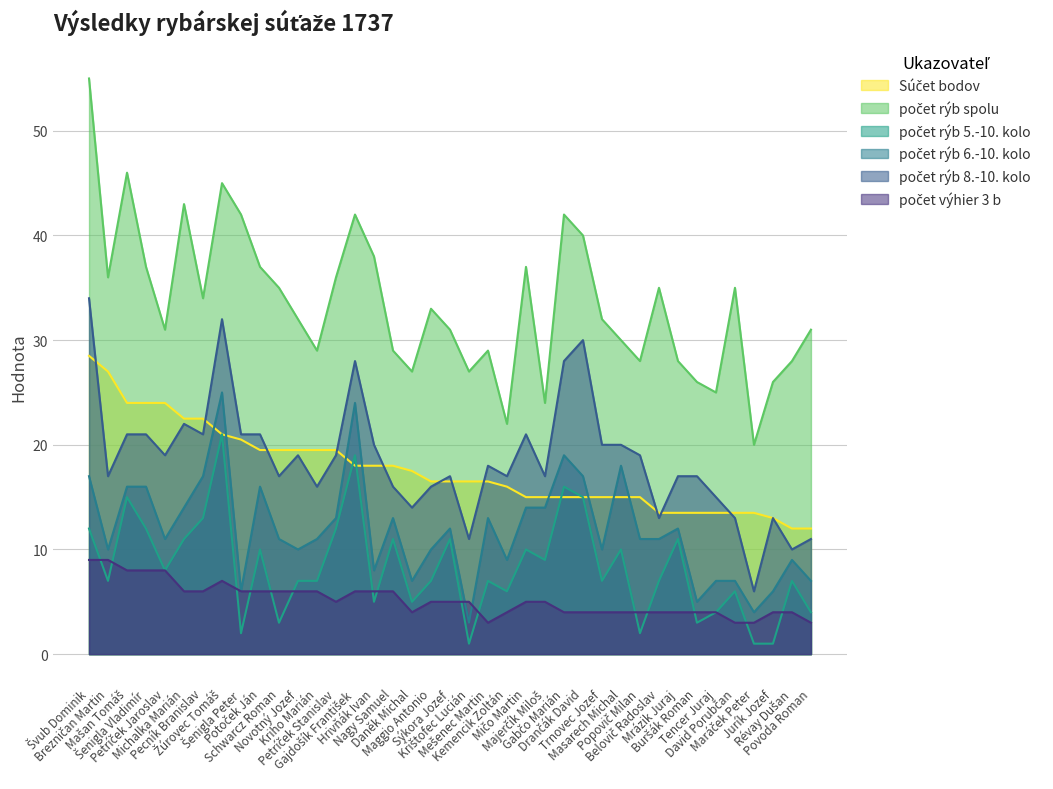

After their last crossing, which series has the higher values: počet výhier 3 b or počet rýb 5.-10. kolo?

počet rýb 5.-10. kolo